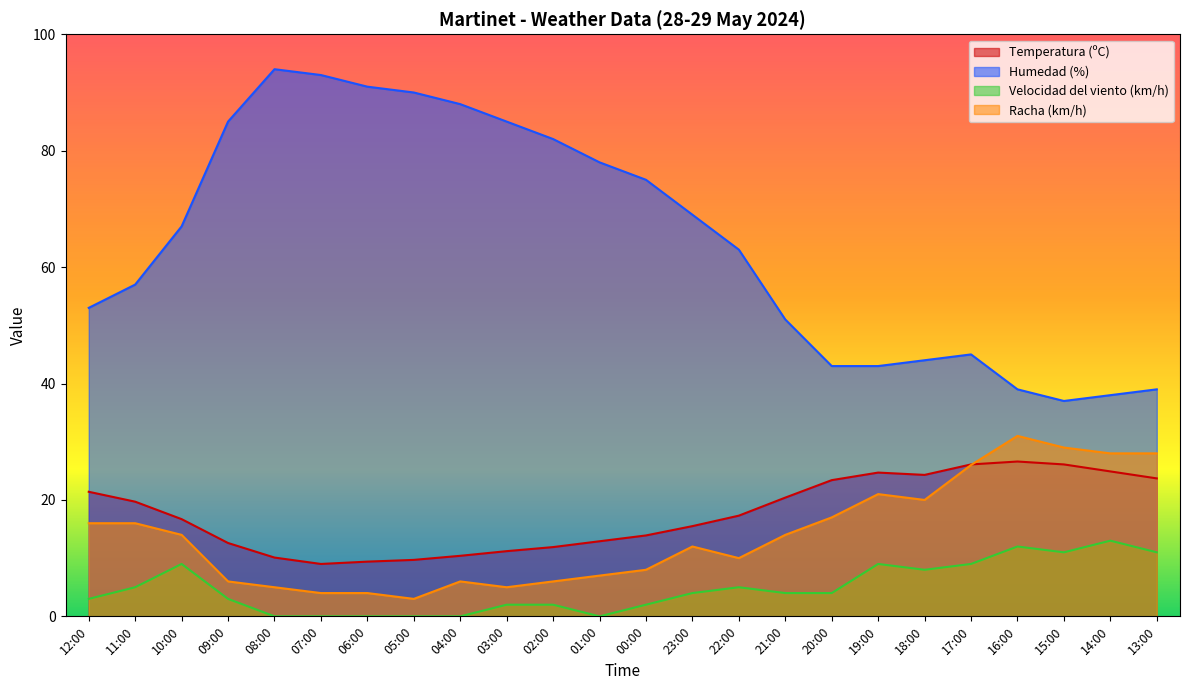

What is the label of the 15th point from the left?

22:00